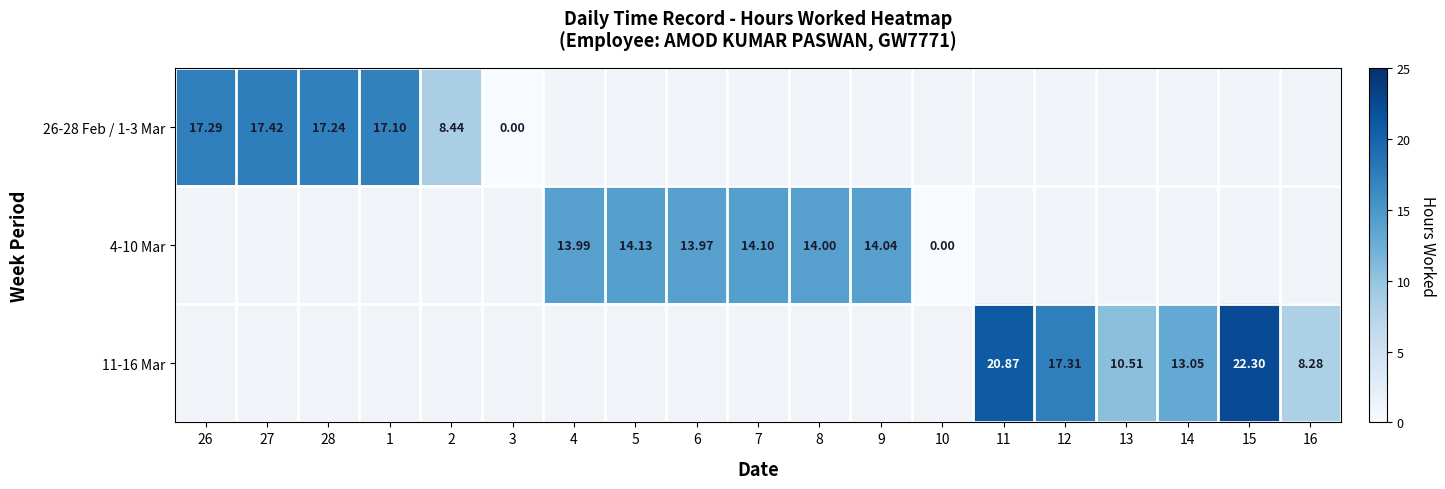

Which series has the widest spread of values?

26-28 Feb / 1-3 Mar